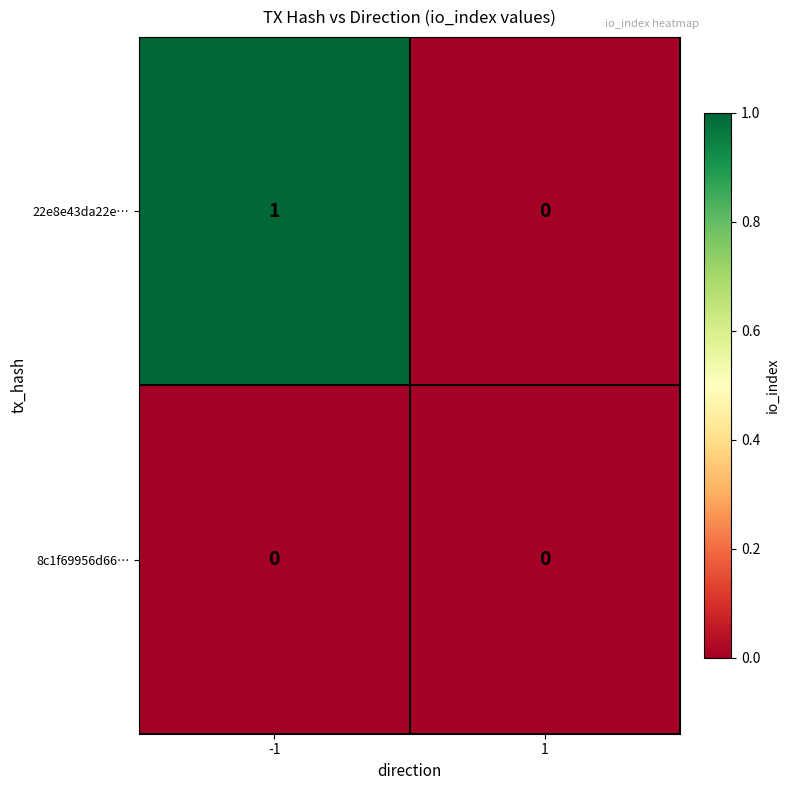

Which series changed the most between -1 and 1?

22e8e43da22e…